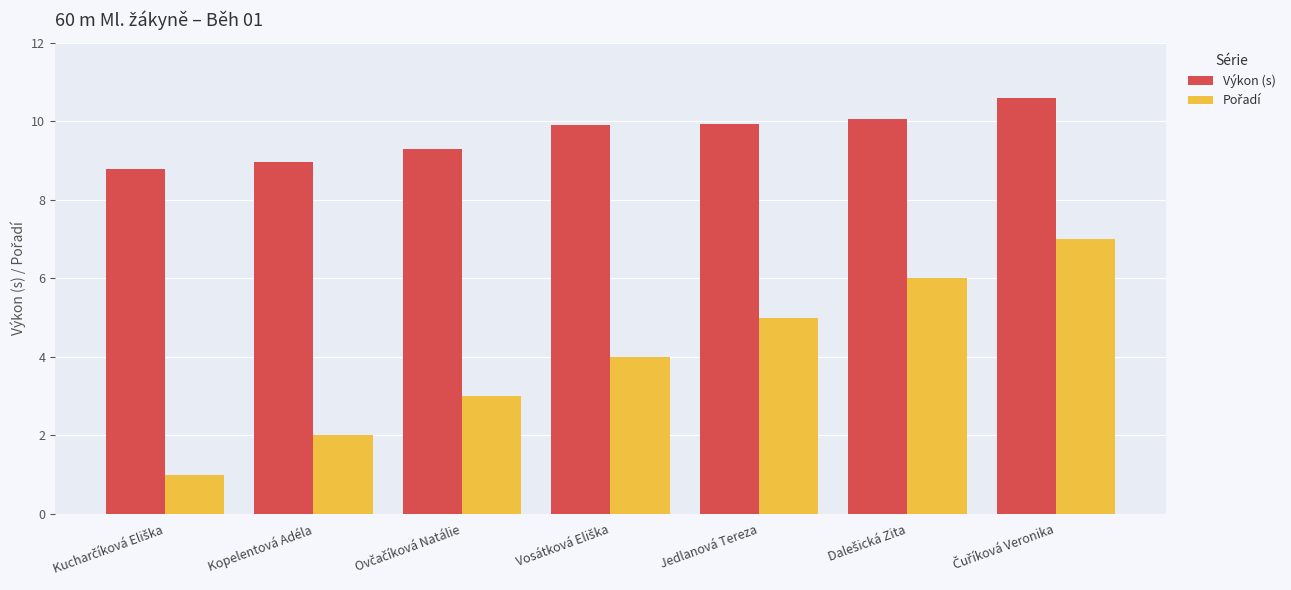

What is the difference between the maximum and second lowest values in the Výkon (s) series?

1.6